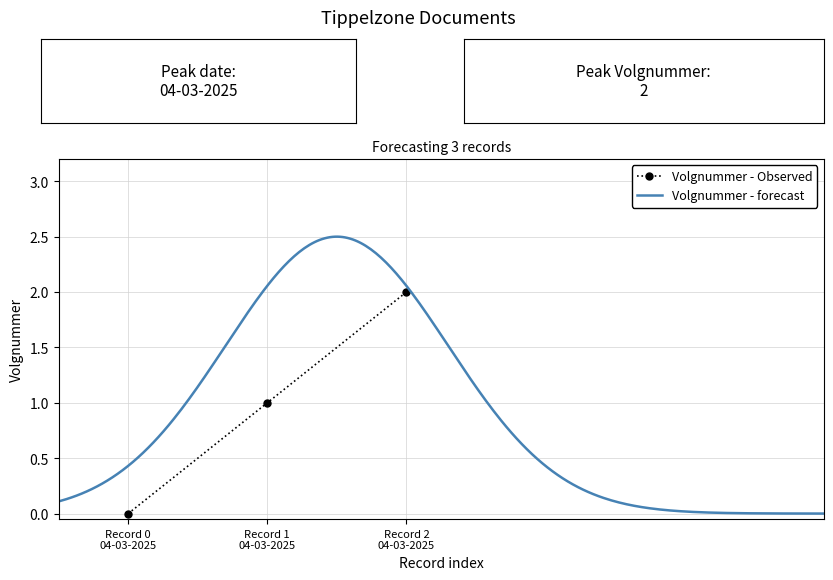

The chart shows a value of 1 at 04-03-2025. True or false?

False